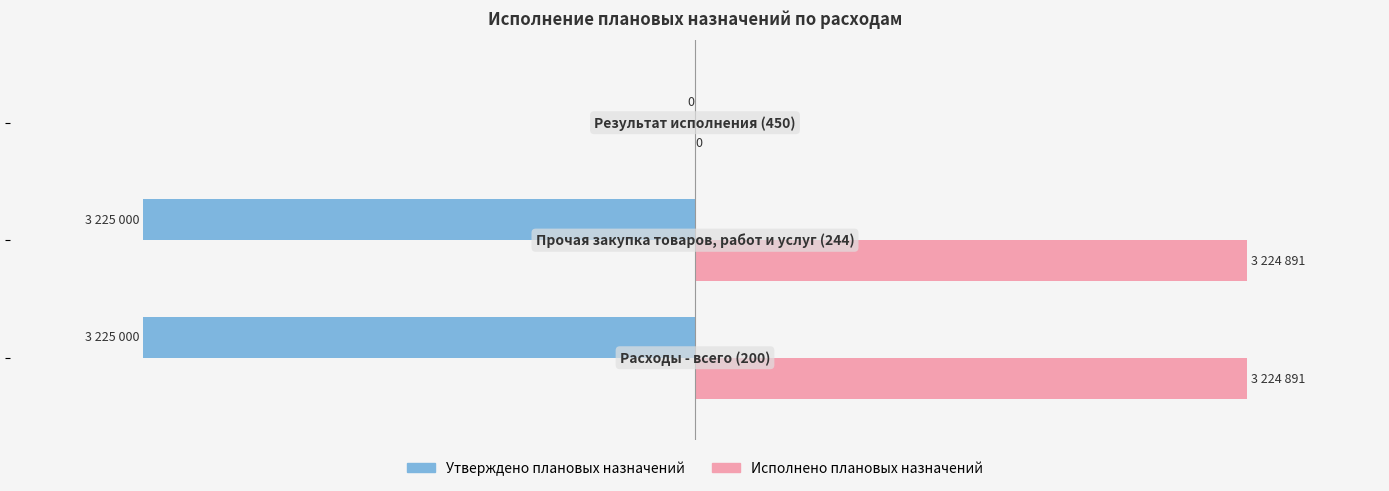

What are all the series names shown in the legend?

Утверждено плановых назначений, Исполнено плановых назначений